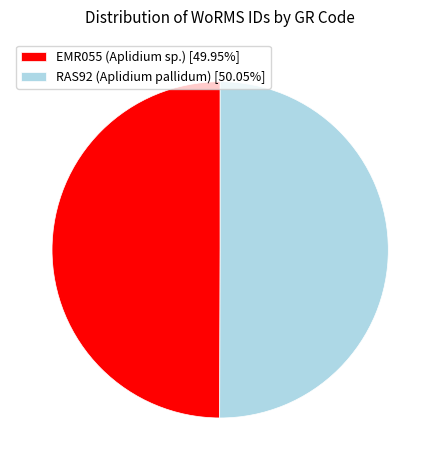

What is the ratio of the value at RAS92 (Aplidium pallidum) [50.05%] to the value at EMR055 (Aplidium sp.) [49.95%]?

1.0